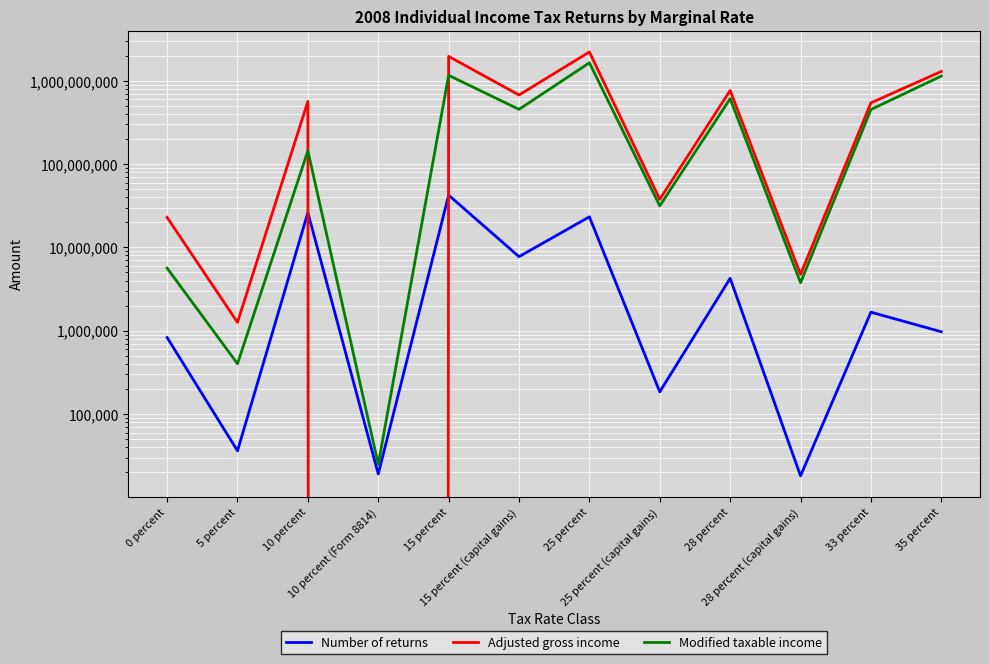

What is the label of the 6th point from the left?

15 percent (capital gains)